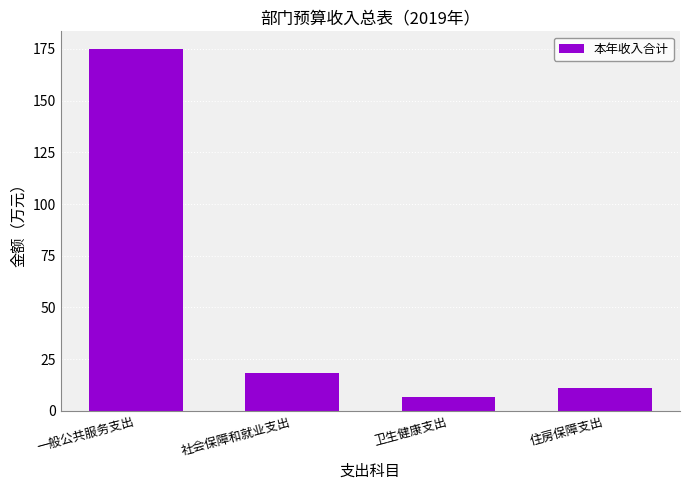

What is the sum of all values?

210.8